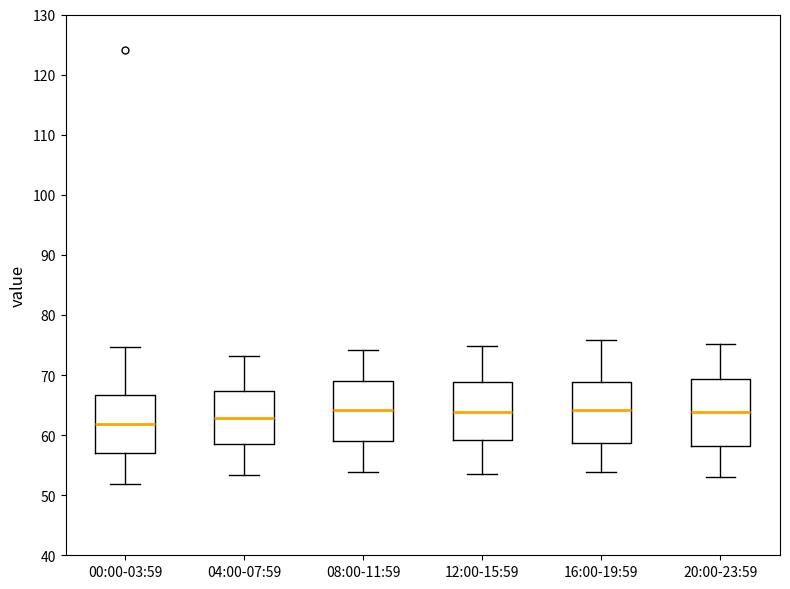

Where does the upper whisker of the box for 12:00-15:59 end on the y-axis? The values are not printed on the chart, so give them approximately, as read against the axis.

75